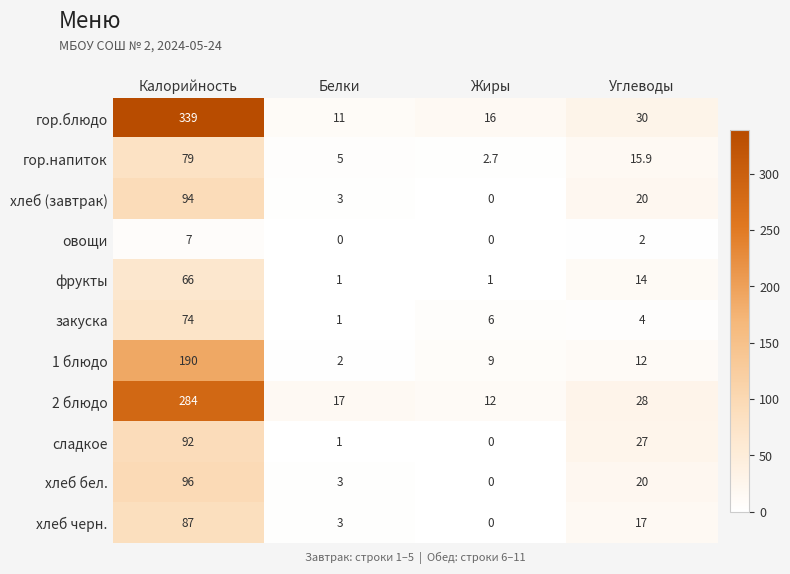

Which label corresponds to the largest value in the chart?

Калорийность